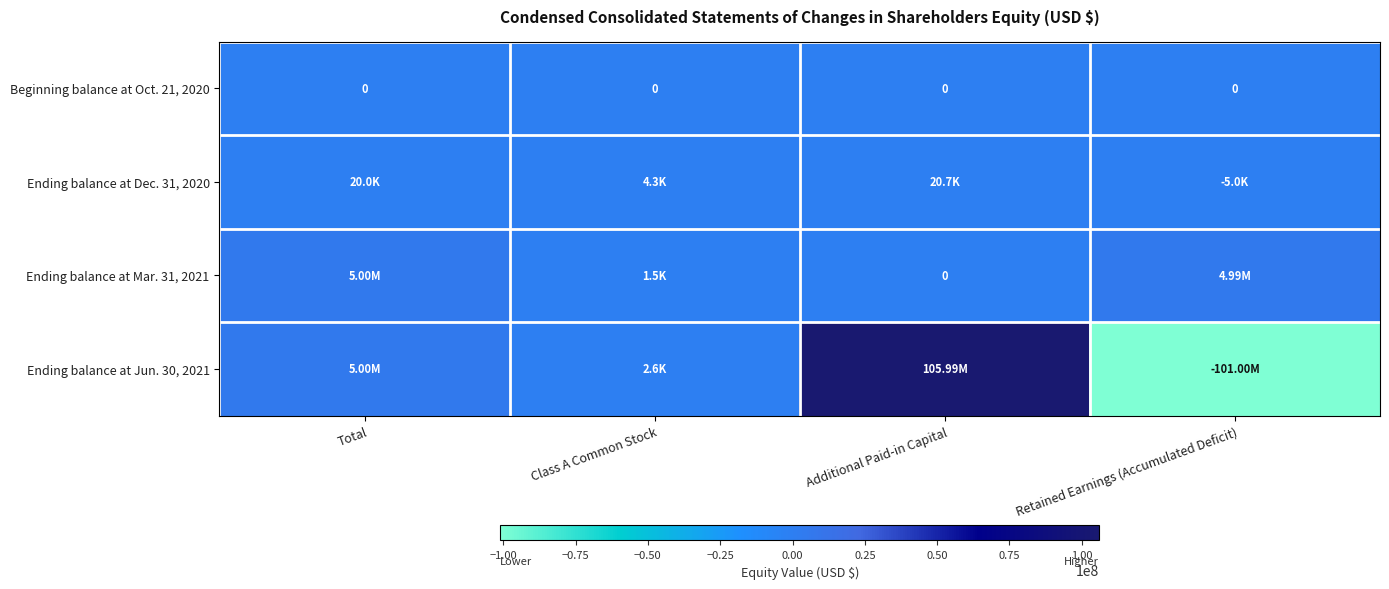

Rank the series by their maximum value, from highest to lowest.

Ending balance at Jun. 30, 2021, Ending balance at Mar. 31, 2021, Ending balance at Dec. 31, 2020, Beginning balance at Oct. 21, 2020